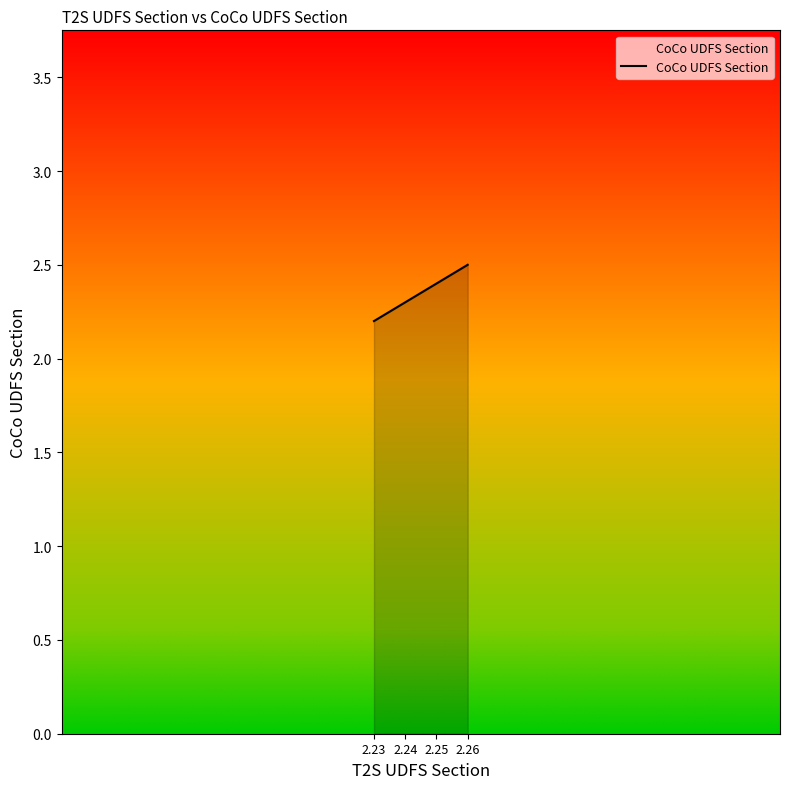

Reading right to left, what are all the values shown in this chart?

2.26=2.5	2.25=2.4	2.24=2.3	2.23=2.2